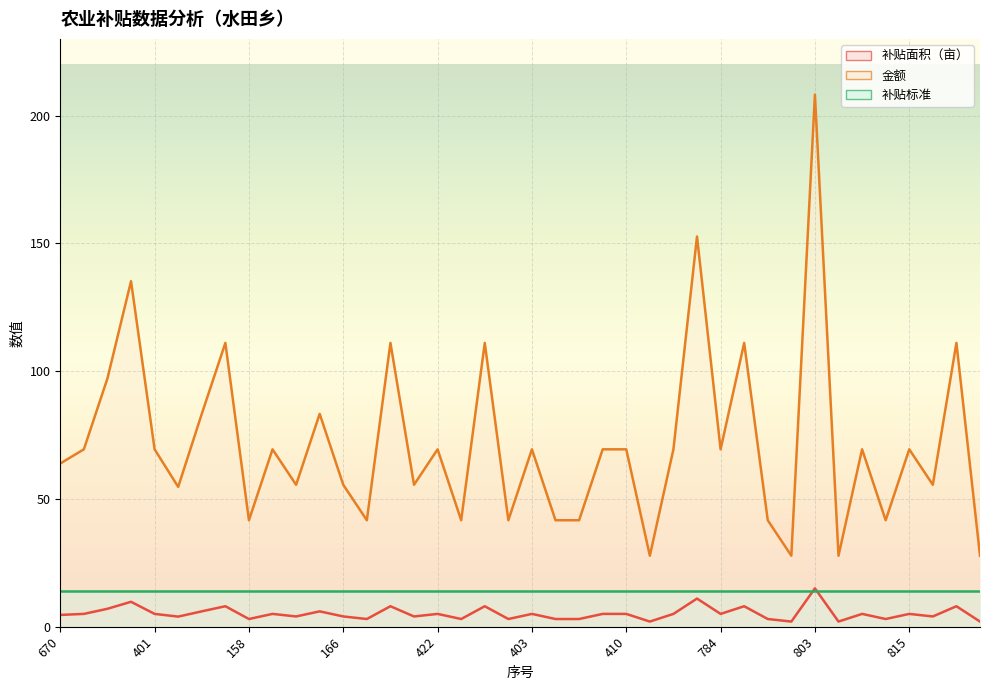

What is the smallest value displayed?

2.0